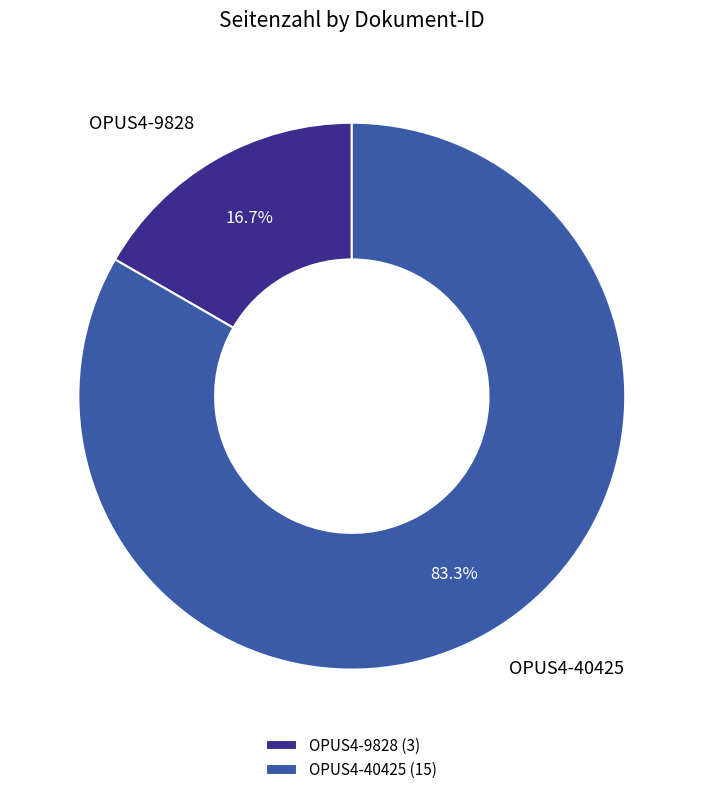

Is there any slice that represents more than half of the pie?

Yes